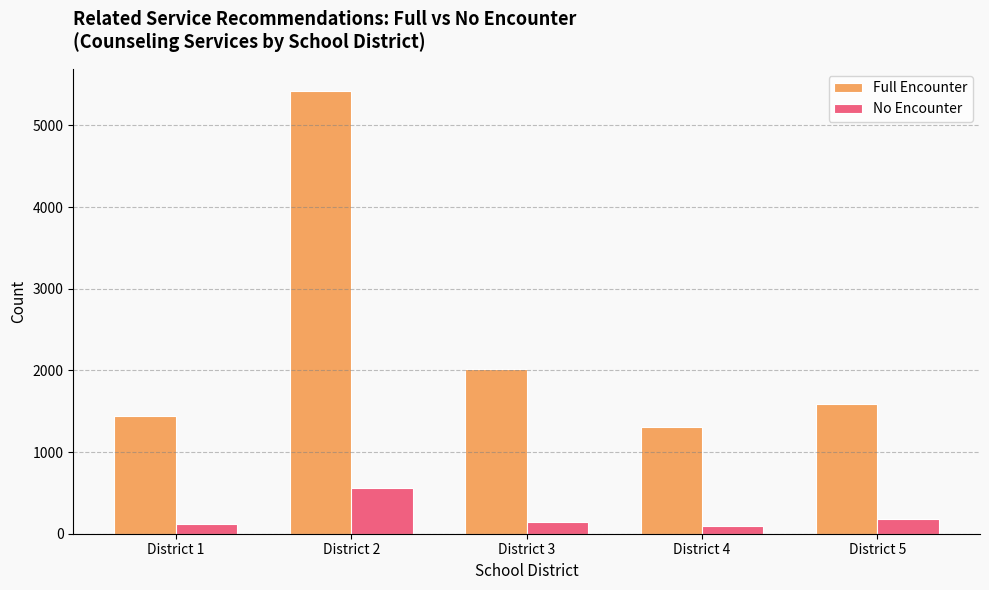

Which series has the largest range (max minus min)?

Full Encounter